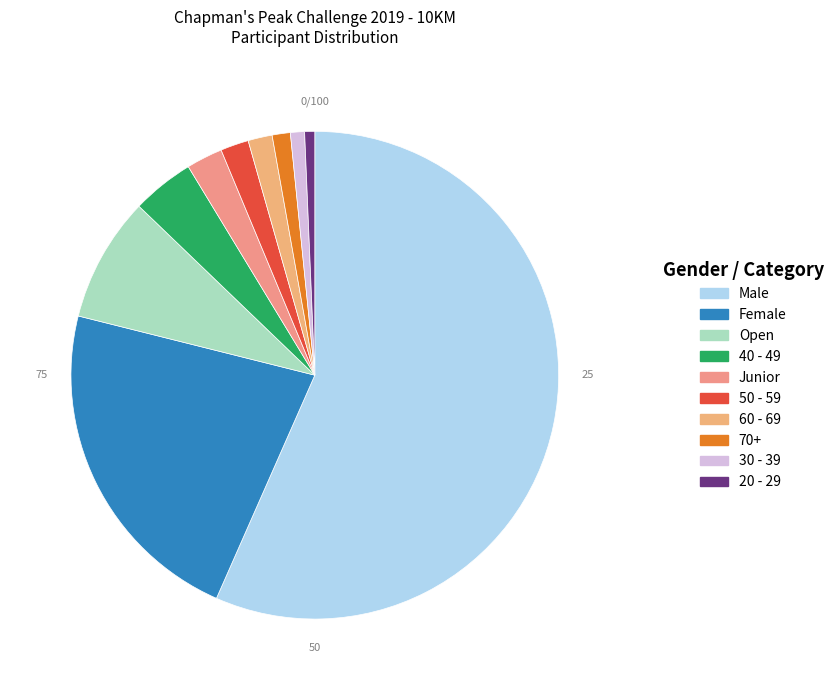

To the nearest percent, what percentage of the pie is 20 - 29?

1%